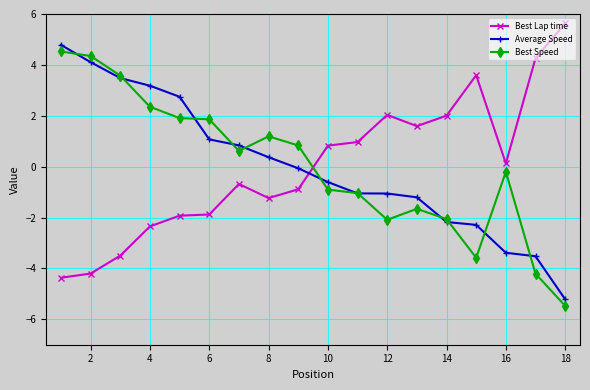

True or false: Best Lap time has more than 0 points higher than both neighbors.

True